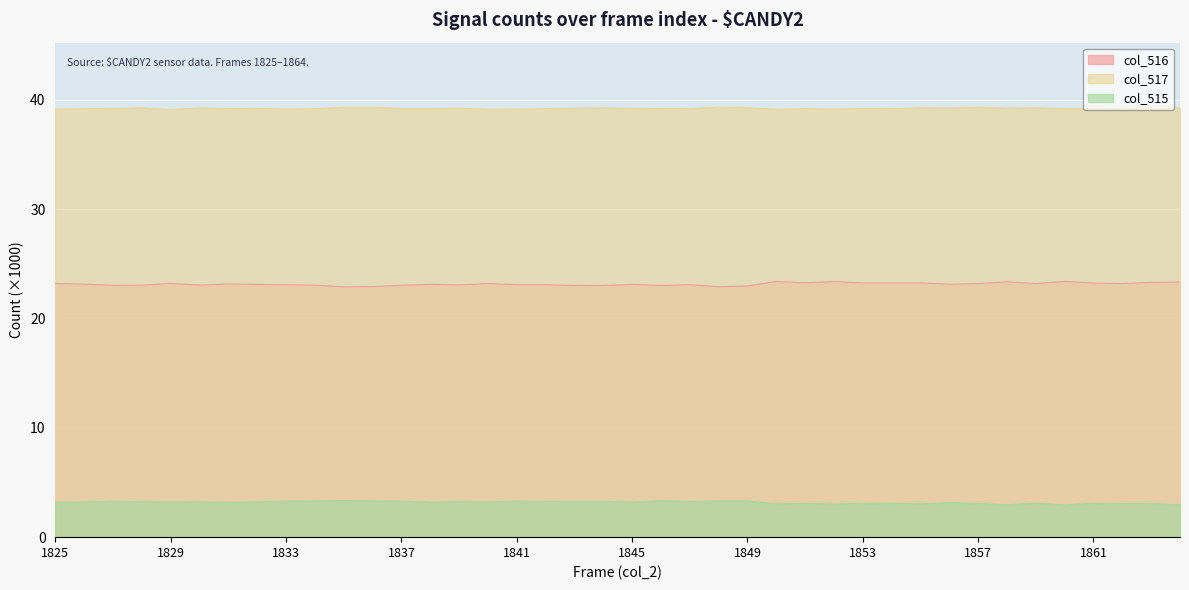

Which series has the widest spread of values?

col_516